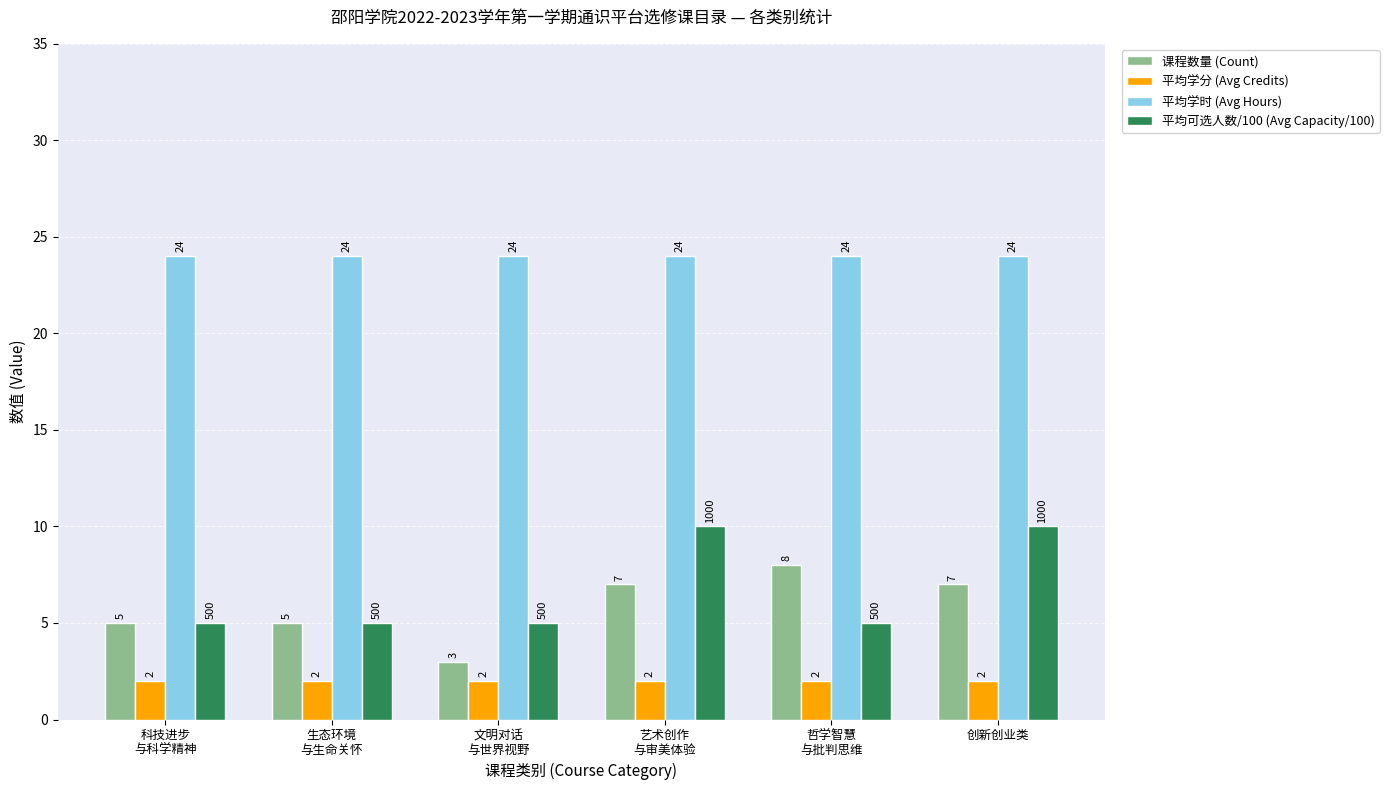

What is the spread (max minus min) of values at 艺术创作
与审美体验?

22